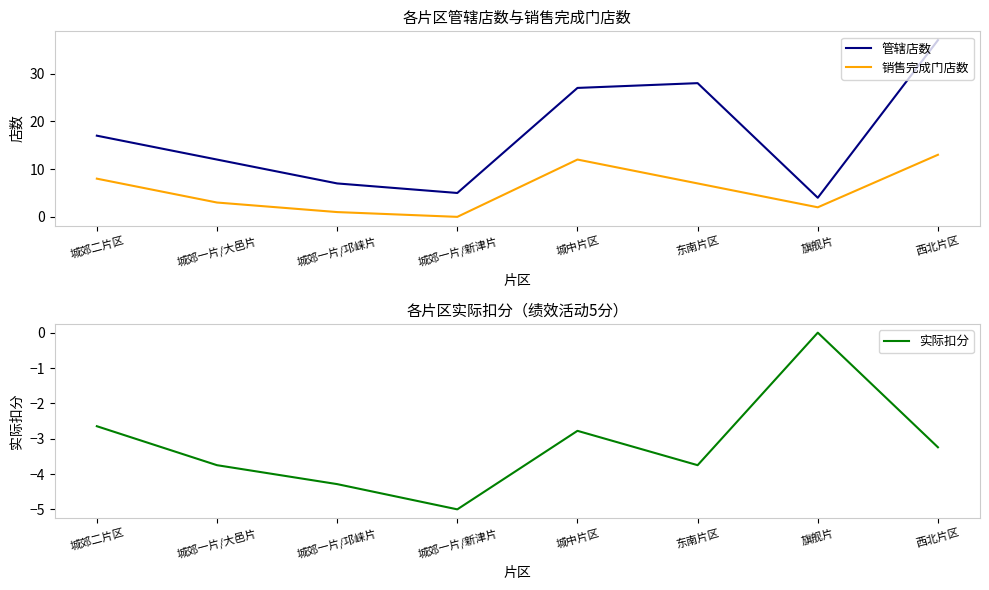

Reading left to right, list all the values displayed in this chart.

管辖店数: 城郊二片区=17.0	城郊一片/大邑片=12.0	城郊一片/邛崃片=7.0	城郊一片/新津片=5.0	城中片区=27.0	东南片区=28.0	旗舰片=4.0	西北片区=37.0
销售完成门店数: 城郊二片区=8.0	城郊一片/大邑片=3.0	城郊一片/邛崃片=1.0	城郊一片/新津片=0.0	城中片区=12.0	东南片区=7.0	旗舰片=2.0	西北片区=13.0
实际扣分: 城郊二片区=-2.6	城郊一片/大邑片=-3.8	城郊一片/邛崃片=-4.3	城郊一片/新津片=-5.0	城中片区=-2.8	东南片区=-3.8	旗舰片=0.0	西北片区=-3.2